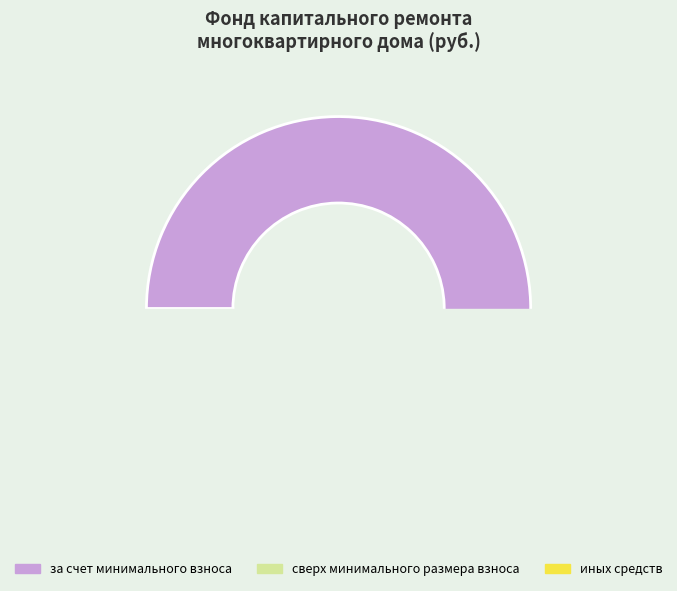

Is it true that сверх минимального размера взноса is 11% of the pie?

False